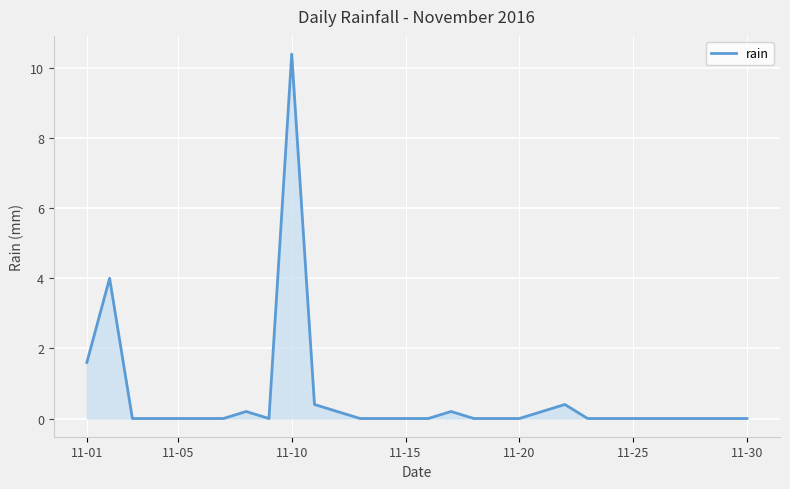

What is the greatest value displayed?

10.4